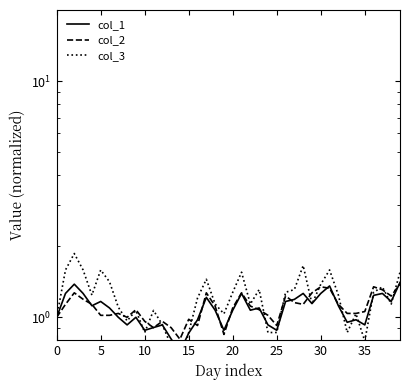

What is the spread (max minus min) of values at 38?

0.1